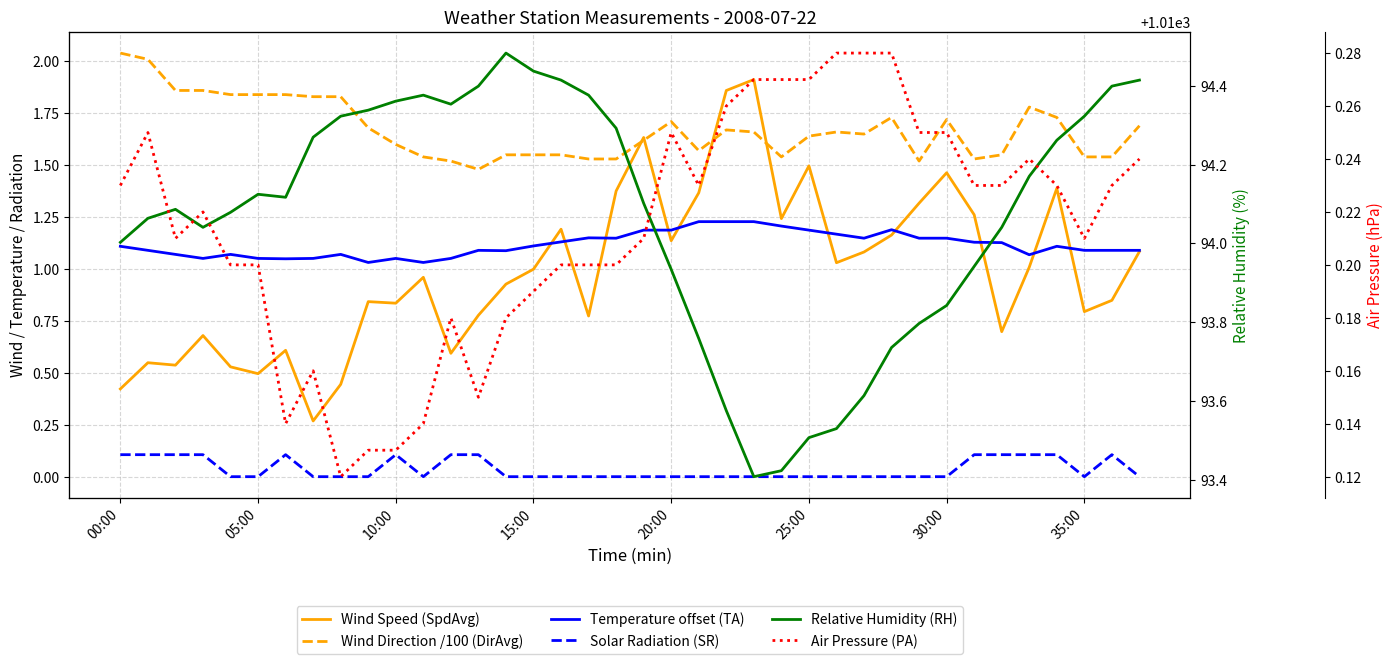

What is the difference between the maximum and minimum values in the Relative Humidity (RH) series?

1.1